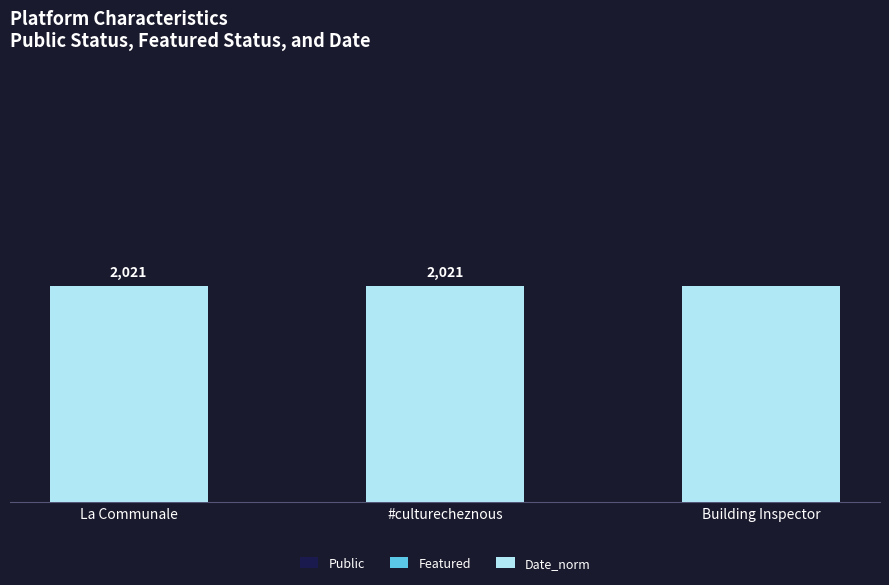

Does the chart contain stacked bars?

Yes